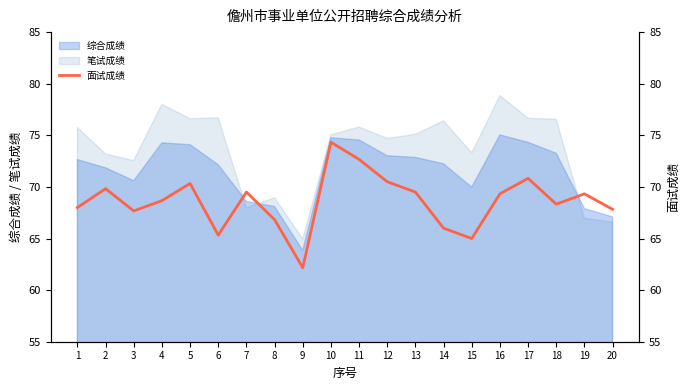

Reading left to right, what are all the values shown in this chart?

68.0	69.8	67.7	68.7	70.3	65.3	69.5	66.8	62.2	74.3	72.7	70.5	69.5	66.0	65.0	69.3	70.8	68.3	69.3	67.8